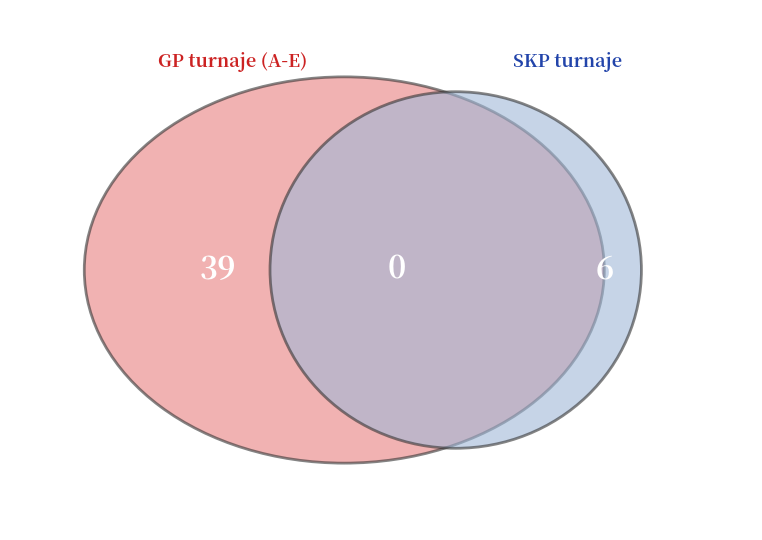

Is there any slice that represents more than half of the pie?

No